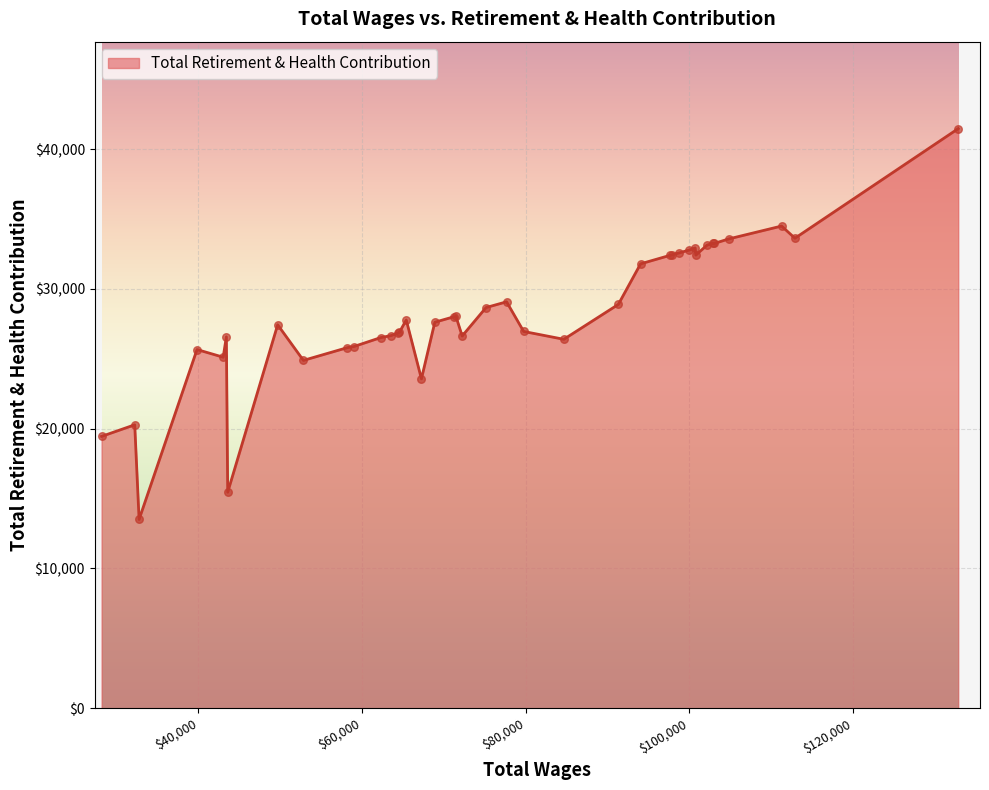

What is the difference between the maximum and minimum values?

27964